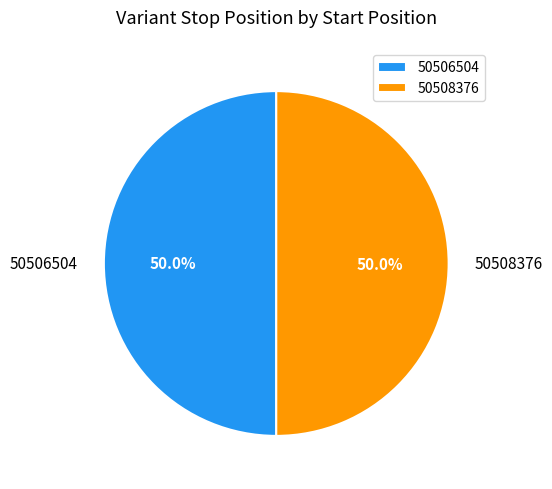

What is the ratio of the value at 50508376 to the value at 50506504?

1.0